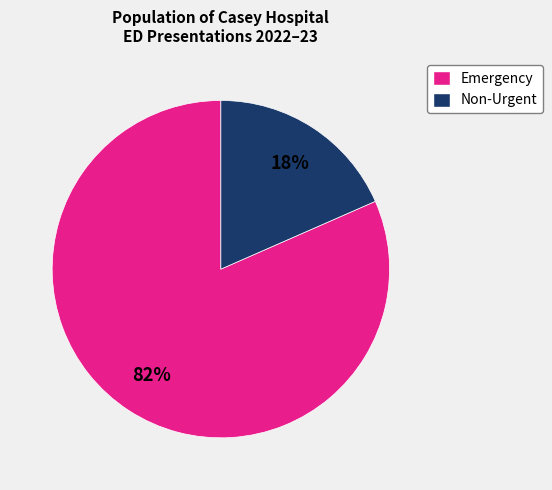

Between Non-Urgent and Emergency, which is larger?

Emergency